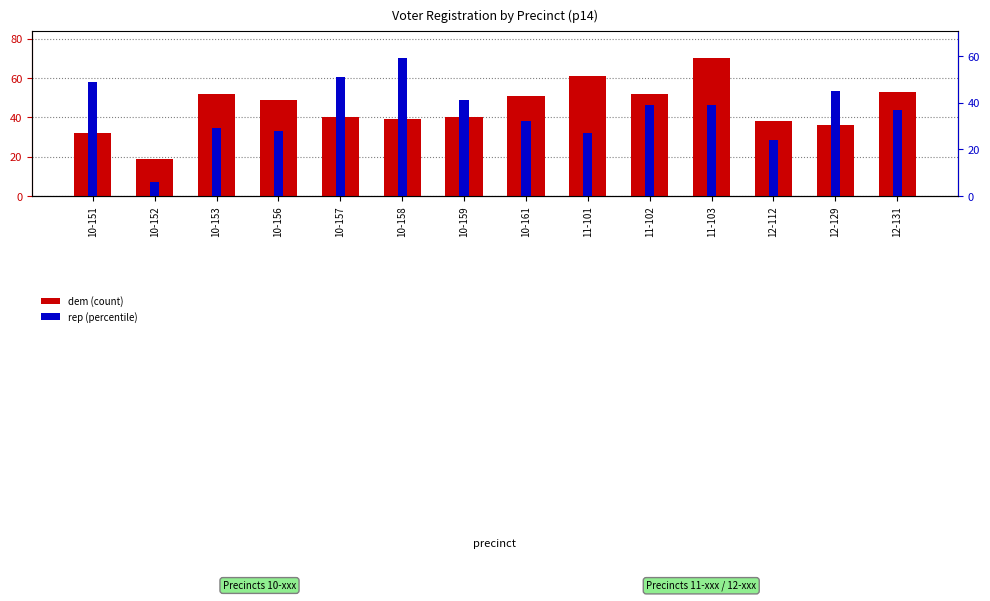

What is the spread (max minus min) of values at 10-161?

19